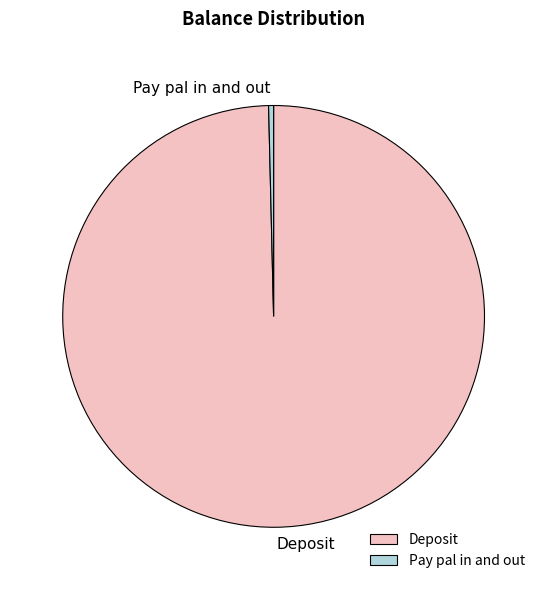

Does any single category account for the majority?

Yes